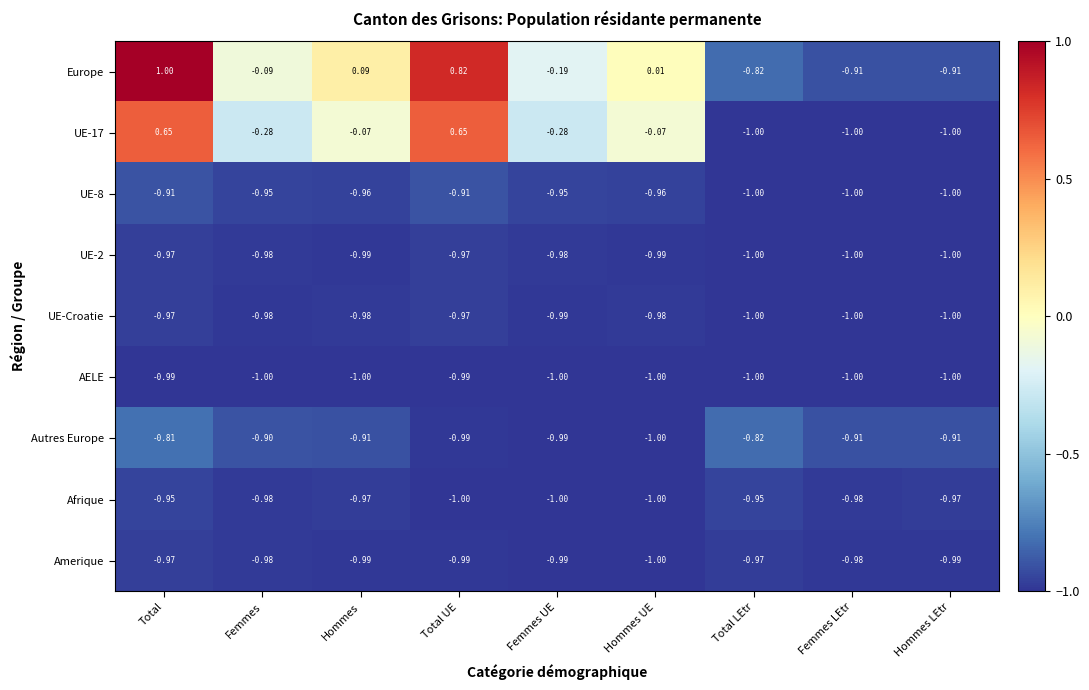

Which series has the largest total across all categories?

Europe